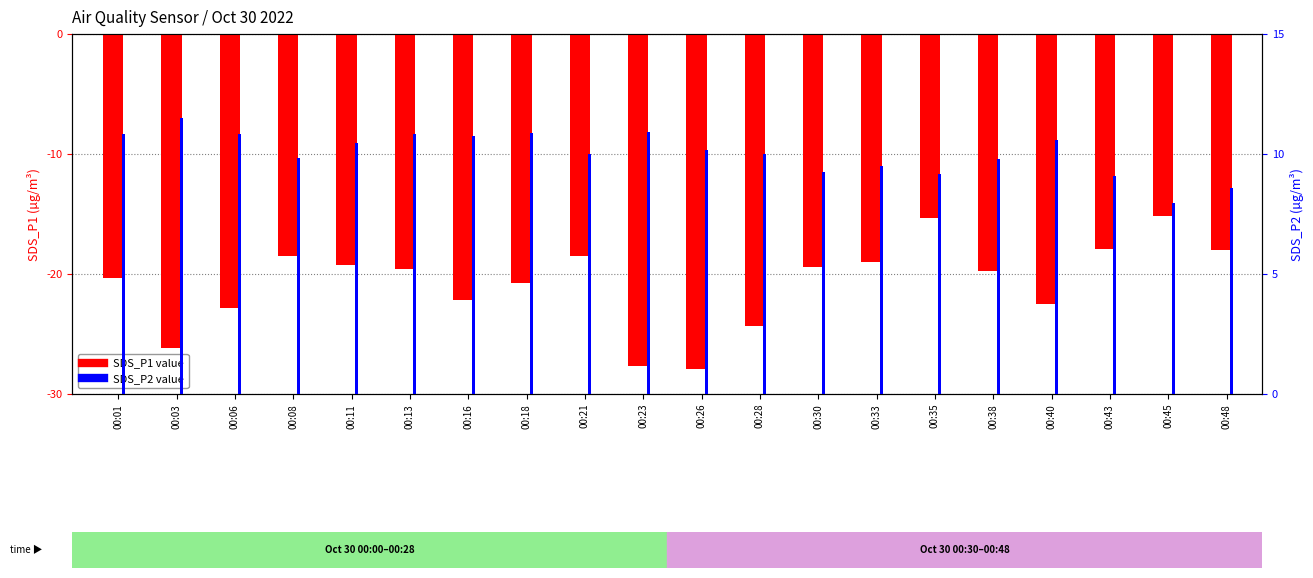

What is the maximum value for SDS_P2?

11.5